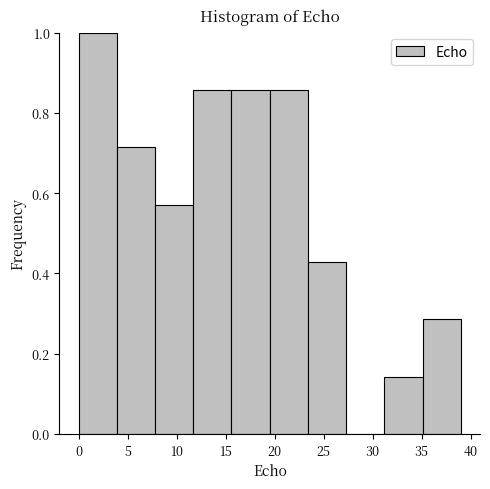

Over which range of the x-axis is the bar tallest?

0.0 to 3.9